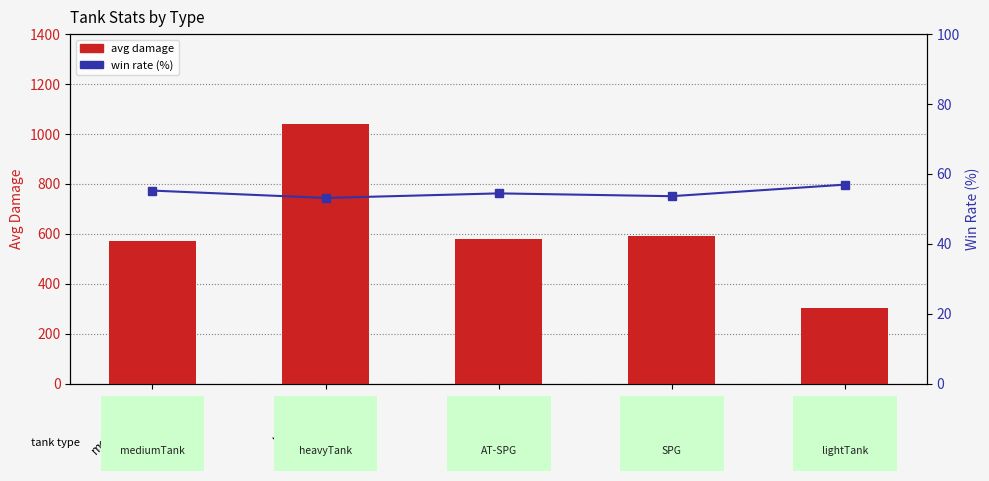

What is the total value across all series at AT-SPG?

632.4